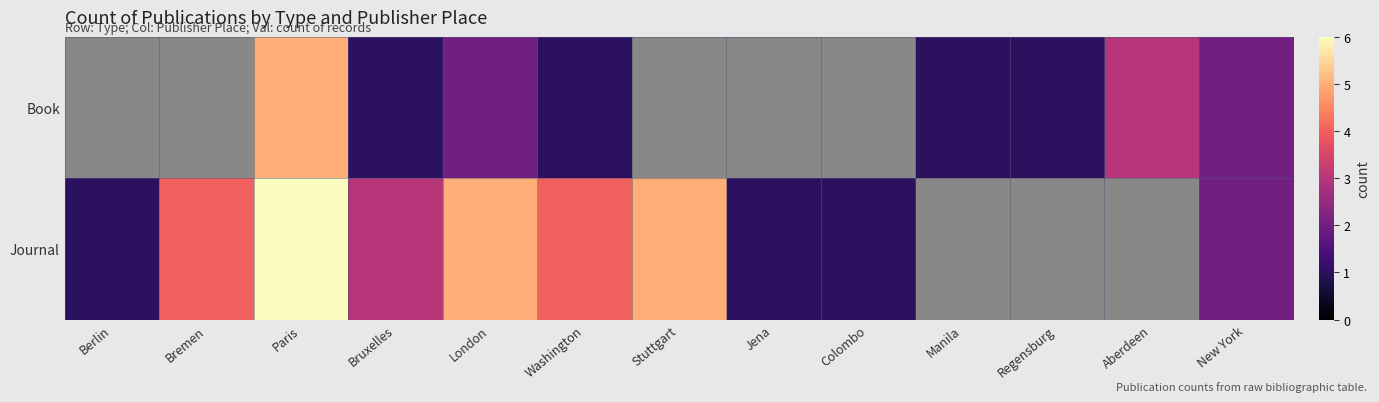

How many distinct data groups are displayed?

2